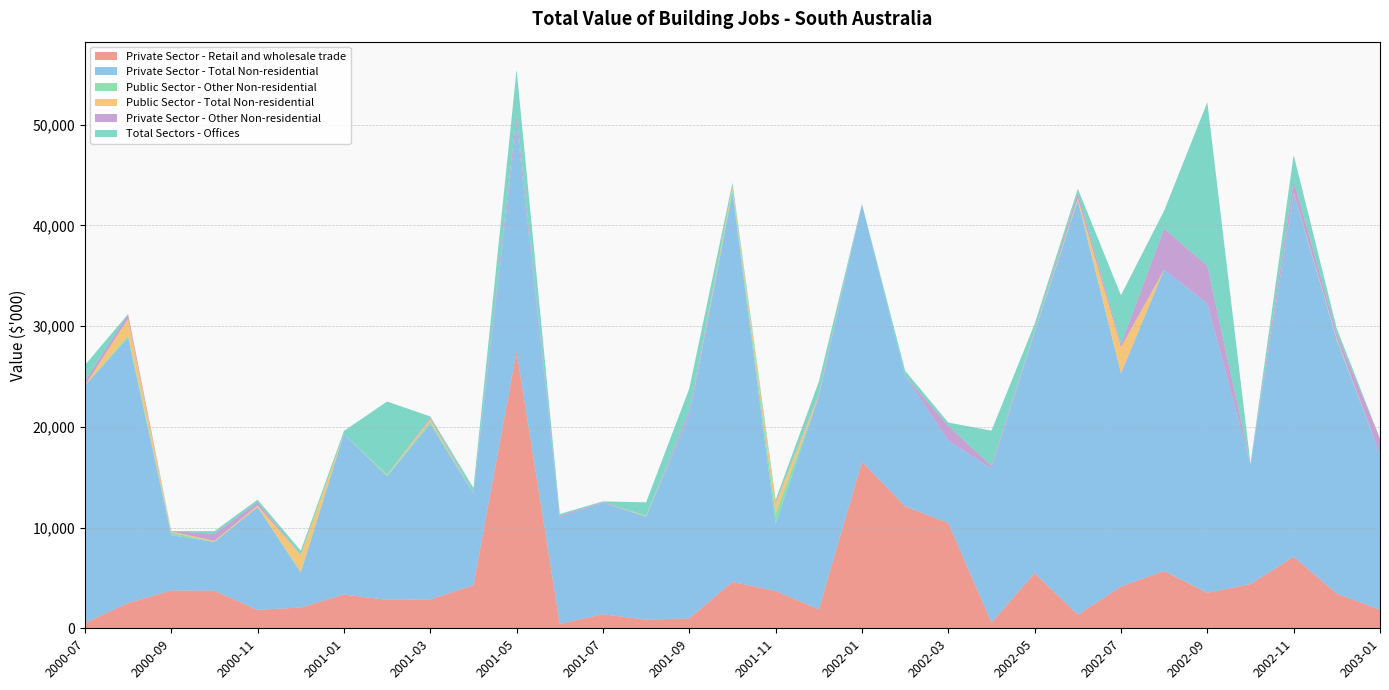

Reading left to right, extract all data points from this chart.

Private Sector - Retail and wholesale trade: 2000-07=526	2000-08=2510	2000-09=3753	2000-10=3720	2000-11=1830	2000-12=2063	2001-01=3348	2001-02=2827	2001-03=2863	2001-04=4271	2001-05=27483	2001-06=430	2001-07=1390	2001-08=855	2001-09=986	2001-10=4599	2001-11=3700	2001-12=1880	2002-01=16535	2002-02=12106	2002-03=10440	2002-04=570	2002-05=5479	2002-06=1340	2002-07=4142	2002-08=5690	2002-09=3519	2002-10=4396	2002-11=7102	2002-12=3441	2003-01=1832
Private Sector - Total Non-residential: 2000-07=23568	2000-08=26311	2000-09=5485	2000-10=4852	2000-11=10201	2000-12=3459	2001-01=15951	2001-02=12268	2001-03=17411	2001-04=9101	2001-05=22602	2001-06=10618	2001-07=11051	2001-08=10228	2001-09=20147	2001-10=38614	2001-11=6665	2001-12=21146	2002-01=25584	2002-02=12952	2002-03=8178	2002-04=15292	2002-05=23894	2002-06=41077	2002-07=21163	2002-08=29922	2002-09=28722	2002-10=11834	2002-11=36096	2002-12=25154	2003-01=15442
Public Sector - Other Non-residential: 2000-07=0	2000-08=231	2000-09=270	2000-10=0	2000-11=0	2000-12=80	2001-01=0	2001-02=64	2001-03=243	2001-04=0	2001-05=0	2001-06=0	2001-07=0	2001-08=52	2001-09=0	2001-10=300	2001-11=1012	2001-12=0	2002-01=0	2002-02=0	2002-03=0	2002-04=0	2002-05=50	2002-06=145	2002-07=0	2002-08=0	2002-09=0	2002-10=0	2002-11=0	2002-12=95	2003-01=0
Public Sector - Total Non-residential: 2000-07=0	2000-08=1680	2000-09=101	2000-10=100	2000-11=160	2000-12=1680	2001-01=0	2001-02=64	2001-03=243	2001-04=0	2001-05=0	2001-06=0	2001-07=0	2001-08=52	2001-09=0	2001-10=300	2001-11=1012	2001-12=106	2002-01=0	2002-02=0	2002-03=0	2002-04=0	2002-05=50	2002-06=145	2002-07=2600	2002-08=0	2002-09=0	2002-10=0	2002-11=60	2002-12=95	2003-01=0
Private Sector - Other Non-residential: 2000-07=433	2000-08=460	2000-09=50	2000-10=700	2000-11=330	2000-12=0	2001-01=0	2001-02=0	2001-03=170	2001-04=71	2001-05=858	2001-06=130	2001-07=79	2001-08=0	2001-09=410	2001-10=60	2001-11=65	2001-12=194	2002-01=0	2002-02=0	2002-03=1488	2002-04=267	2002-05=99	2002-06=528	2002-07=323	2002-08=4054	2002-09=3743	2002-10=50	2002-11=1180	2002-12=468	2003-01=1560
Total Sectors - Offices: 2000-07=1600	2000-08=0	2000-09=0	2000-10=271	2000-11=250	2000-12=425	2001-01=290	2001-02=7290	2001-03=100	2001-04=485	2001-05=4515	2001-06=166	2001-07=80	2001-08=1318	2001-09=2260	2001-10=346	2001-11=292	2001-12=1150	2002-01=0	2002-02=507	2002-03=320	2002-04=3490	2002-05=640	2002-06=396	2002-07=4835	2002-08=1790	2002-09=16238	2002-10=50	2002-11=2555	2002-12=486	2003-01=0